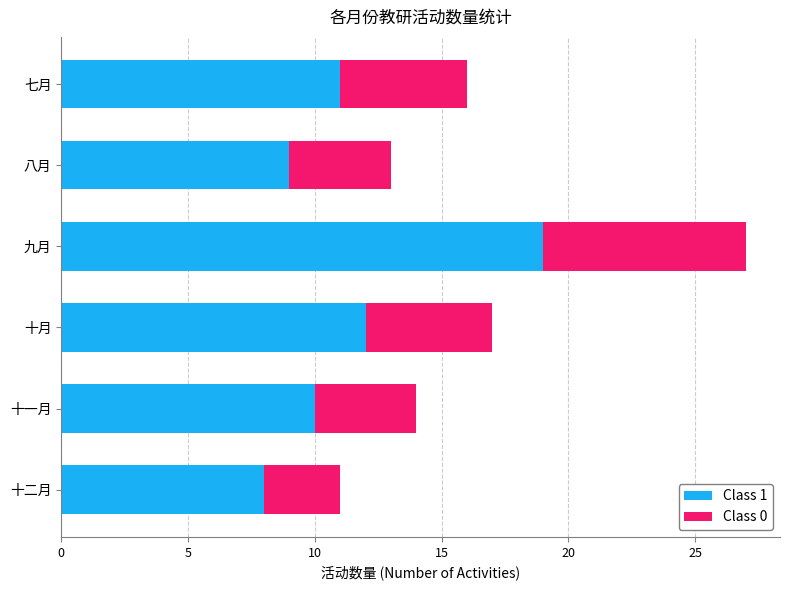

Rank the categories by Class 1 value from highest to lowest.

九月, 十月, 七月, 十一月, 八月, 十二月